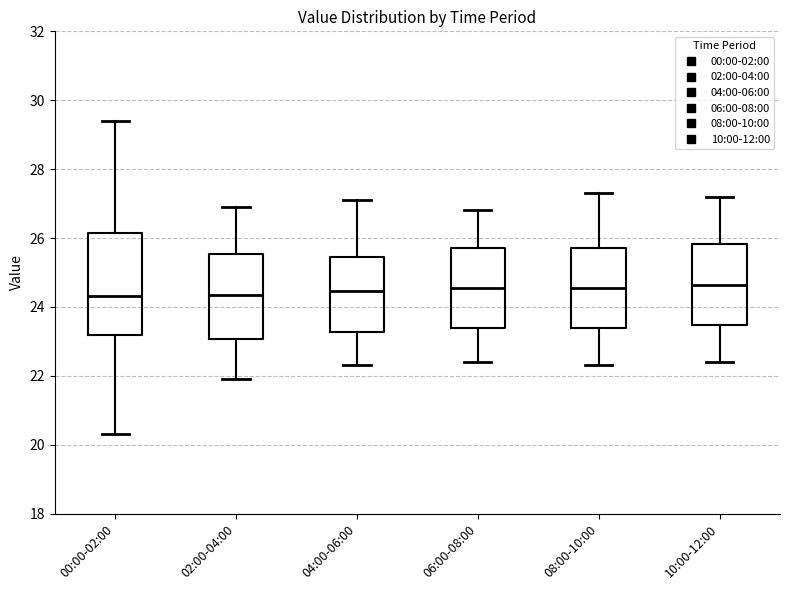

Where is the lower edge of the box for 02:00-04:00 on the y-axis? The values are not printed on the chart, so give them approximately, as read against the axis.

23.0